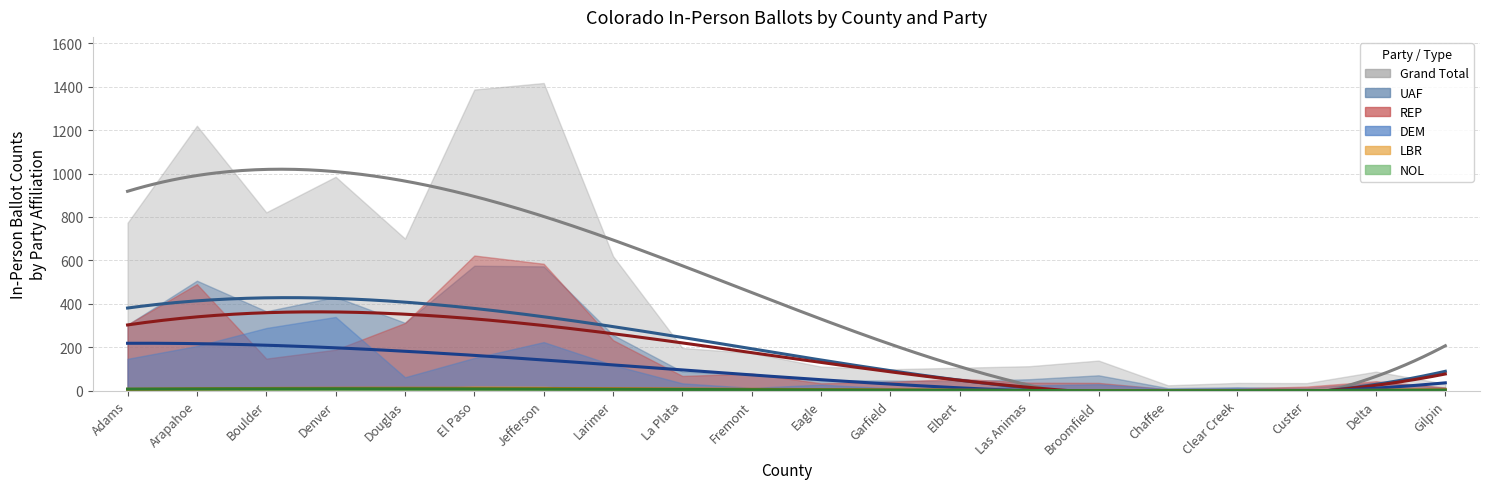

Reading left to right, extract all data points from this chart.

Grand Total: Adams=773	Arapahoe=1220	Boulder=821	Denver=985	Douglas=700	El Paso=1387	Jefferson=1417	Larimer=619	La Plata=196	Fremont=173	Eagle=110	Garfield=98	Elbert=105	Las Animas=112	Broomfield=138	Chaffee=24	Clear Creek=35	Custer=34	Delta=87	Gilpin=31
UAF: Adams=303	Arapahoe=506	Boulder=365	Denver=431	Douglas=312	El Paso=575	Jefferson=572	Larimer=256	La Plata=87	Fremont=74	Eagle=47	Garfield=46	Elbert=43	Las Animas=52	Broomfield=70	Chaffee=11	Clear Creek=15	Custer=12	Delta=37	Gilpin=13
REP: Adams=304	Arapahoe=490	Boulder=147	Denver=188	Douglas=311	El Paso=622	Jefferson=584	Larimer=232	La Plata=67	Fremont=78	Eagle=33	Garfield=40	Elbert=54	Las Animas=36	Broomfield=35	Chaffee=6	Clear Creek=9	Custer=18	Delta=43	Gilpin=14
DEM: Adams=146	Arapahoe=205	Boulder=288	Denver=339	Douglas=61	El Paso=150	Jefferson=223	Larimer=117	La Plata=33	Fremont=12	Eagle=27	Garfield=10	Elbert=6	Las Animas=23	Broomfield=29	Chaffee=7	Clear Creek=11	Custer=3	Delta=5	Gilpin=2
LBR: Adams=9	Arapahoe=4	Boulder=7	Denver=9	Douglas=8	El Paso=18	Jefferson=17	Larimer=5	La Plata=5	Fremont=3	Eagle=2	Garfield=1	Elbert=1	Las Animas=0	Broomfield=0	Chaffee=0	Clear Creek=0	Custer=0	Delta=2	Gilpin=1
NOL: Adams=4	Arapahoe=8	Boulder=10	Denver=8	Douglas=4	El Paso=14	Jefferson=11	Larimer=3	La Plata=0	Fremont=3	Eagle=0	Garfield=0	Elbert=0	Las Animas=1	Broomfield=1	Chaffee=0	Clear Creek=0	Custer=1	Delta=0	Gilpin=0